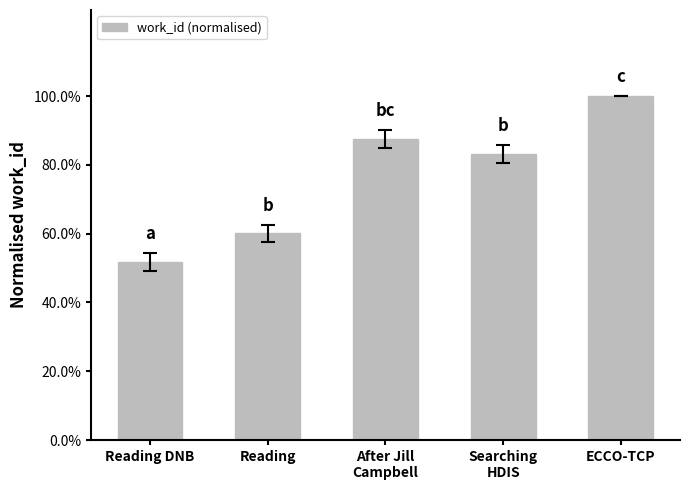

What is the smallest value displayed?

0.5